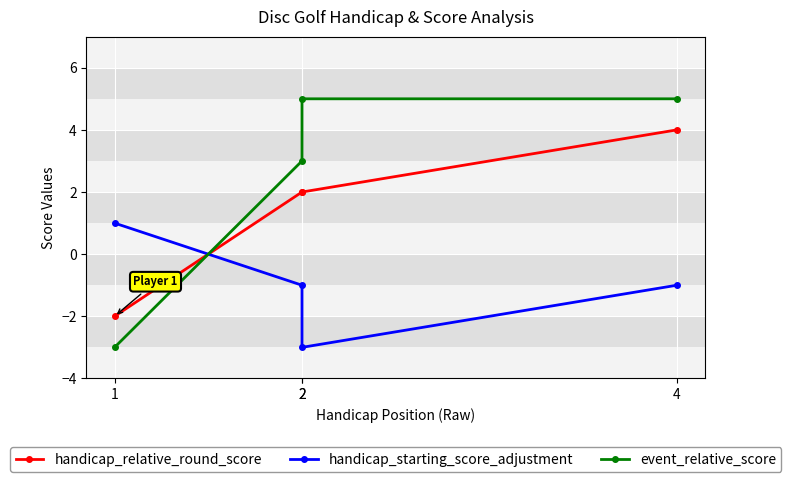

Count the handicap_starting_score_adjustment values in the range -1 to 1.

3